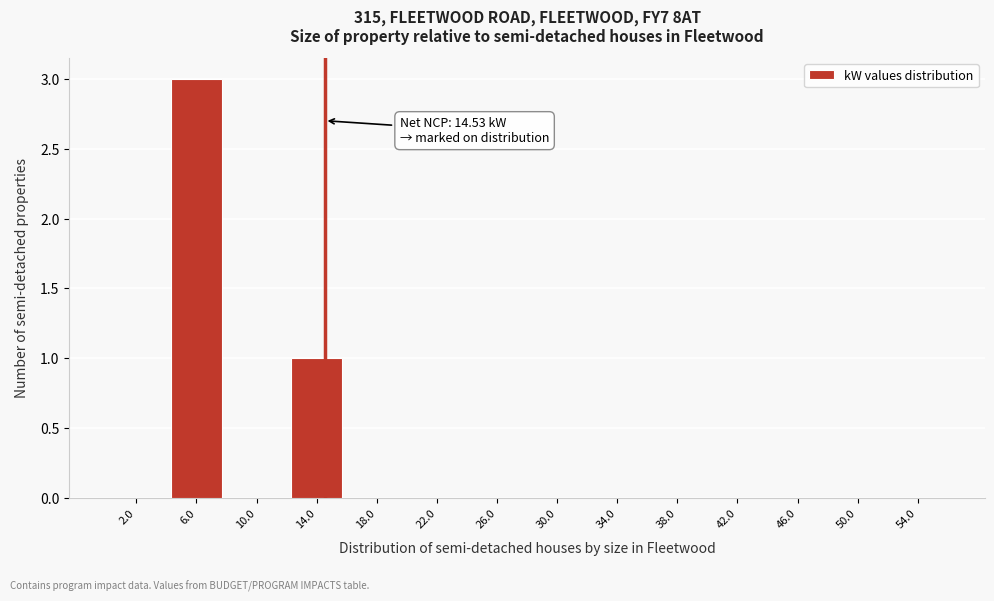

Which range on the x-axis has the tallest bar?

4 to 8